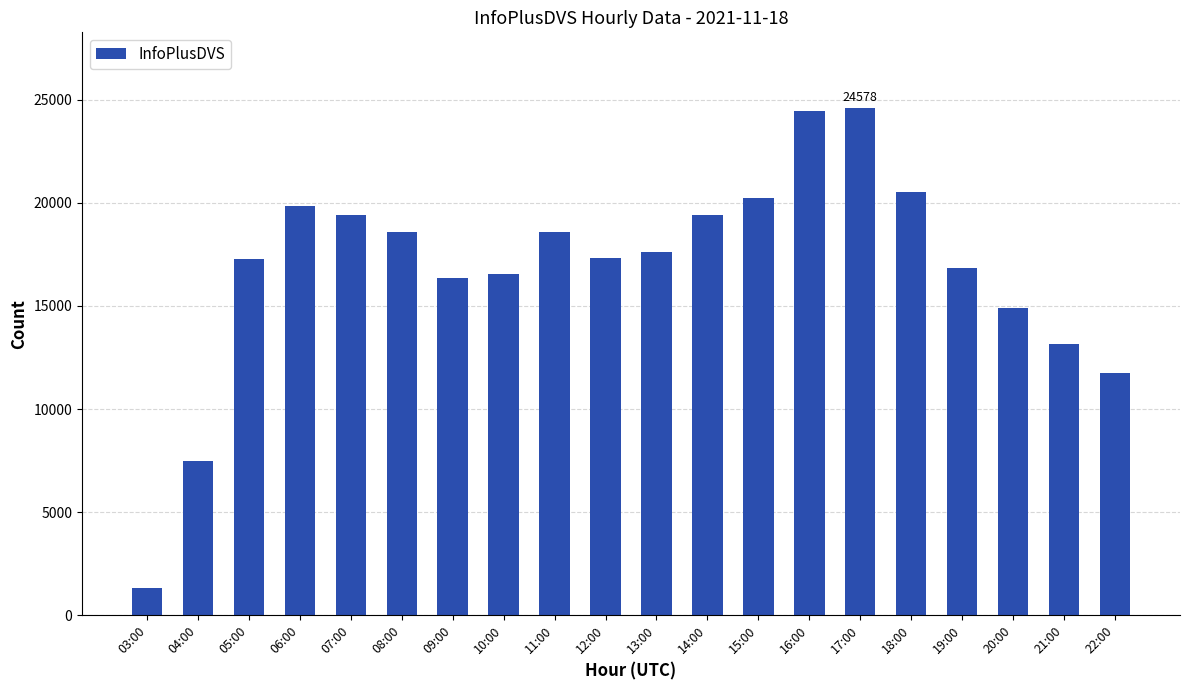

What is the minimum value shown in the chart?

1348